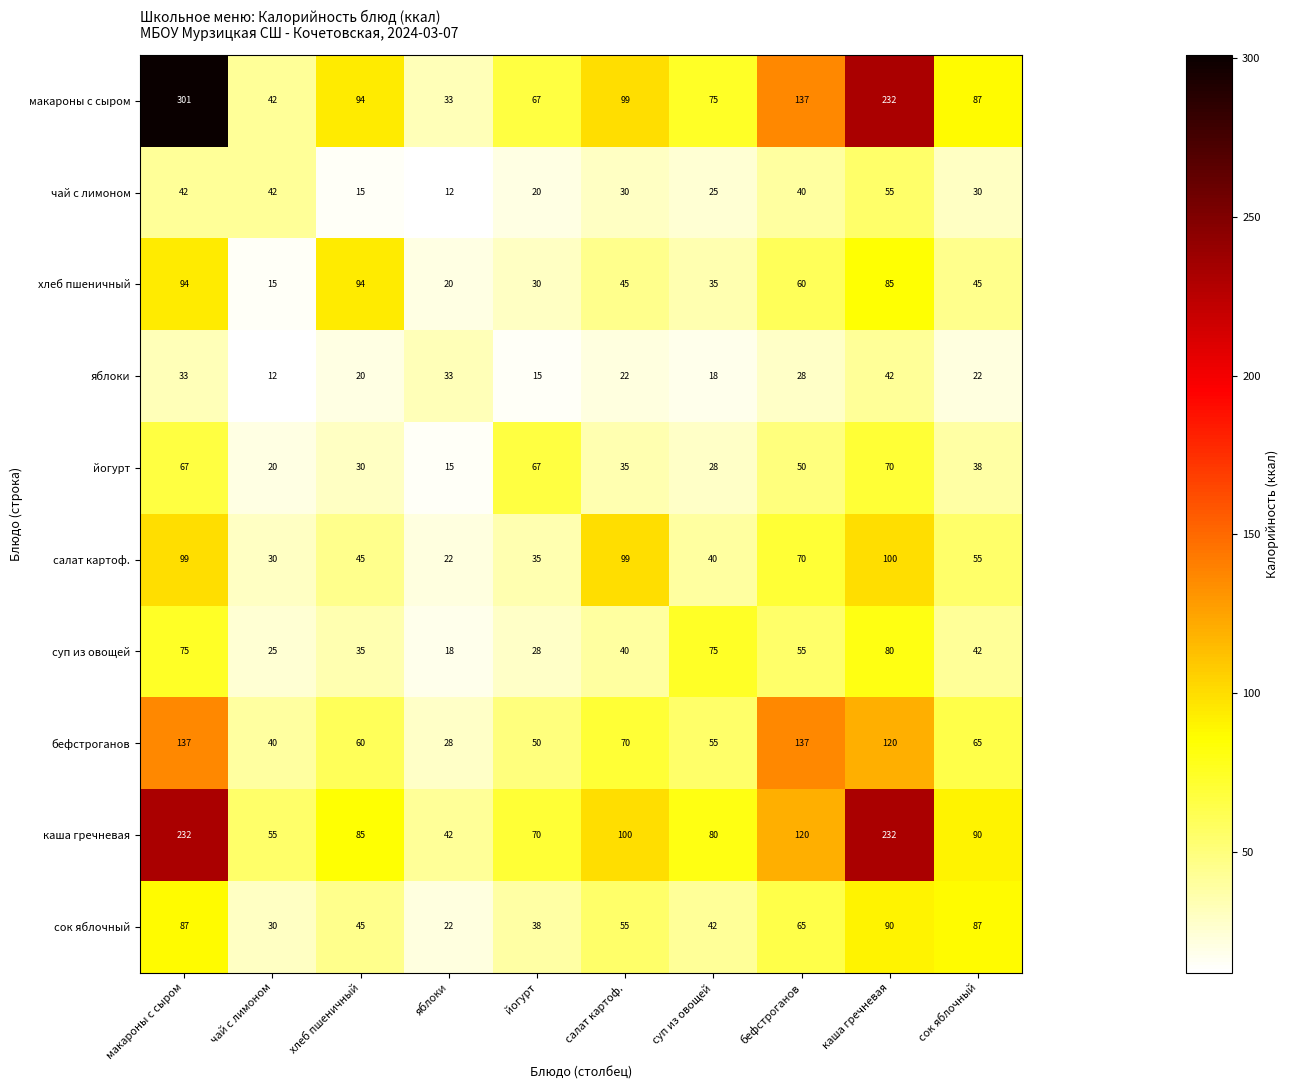

Which series has the widest spread of values?

макароны с сыром